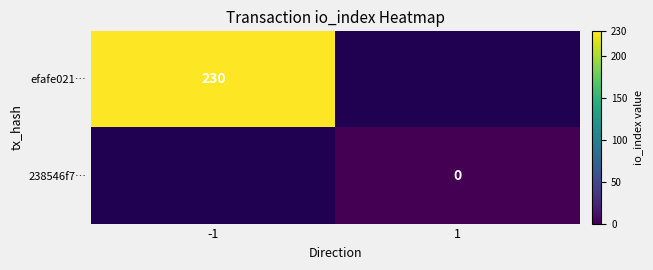

At how many categories does at least one series exceed 67?

1